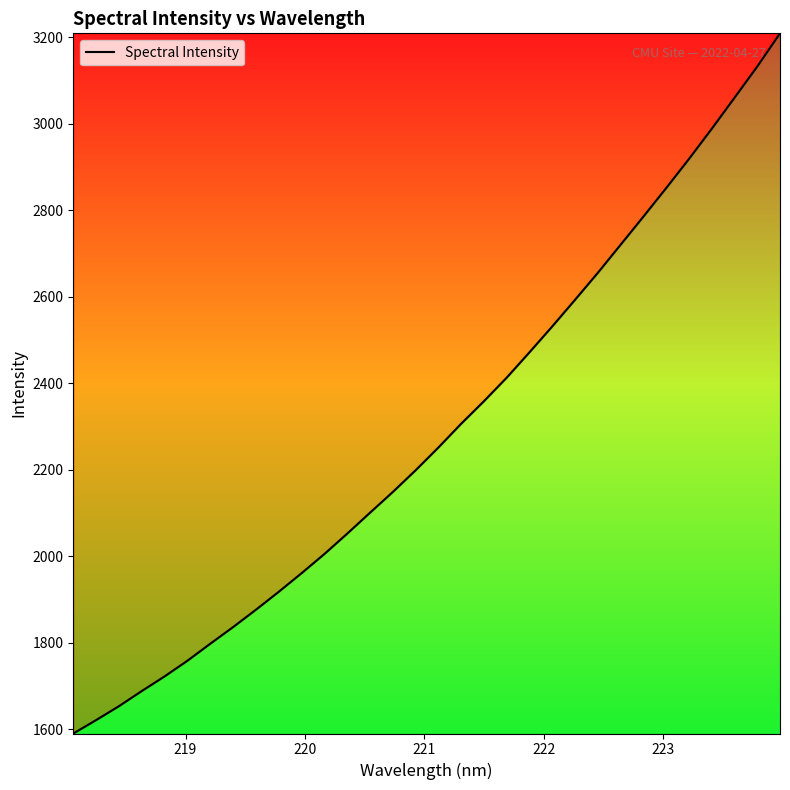

What is the difference between the maximum and minimum values?

1618.4